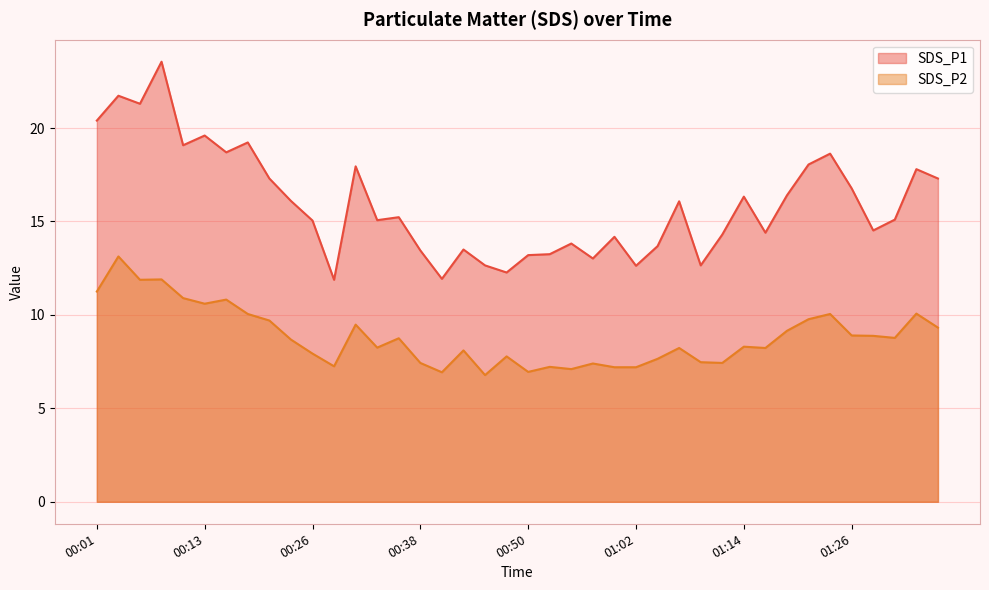

At how many categories does at least one series exceed 15?

23